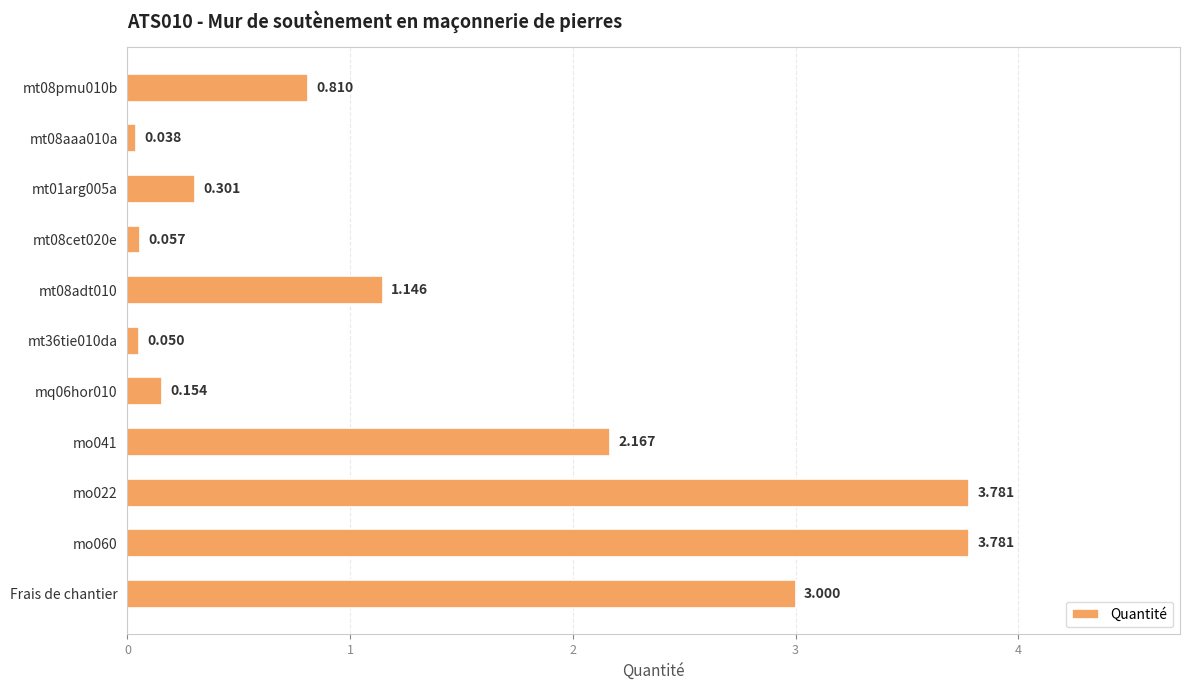

Which has a higher value, Frais de chantier or mq06hor010?

Frais de chantier